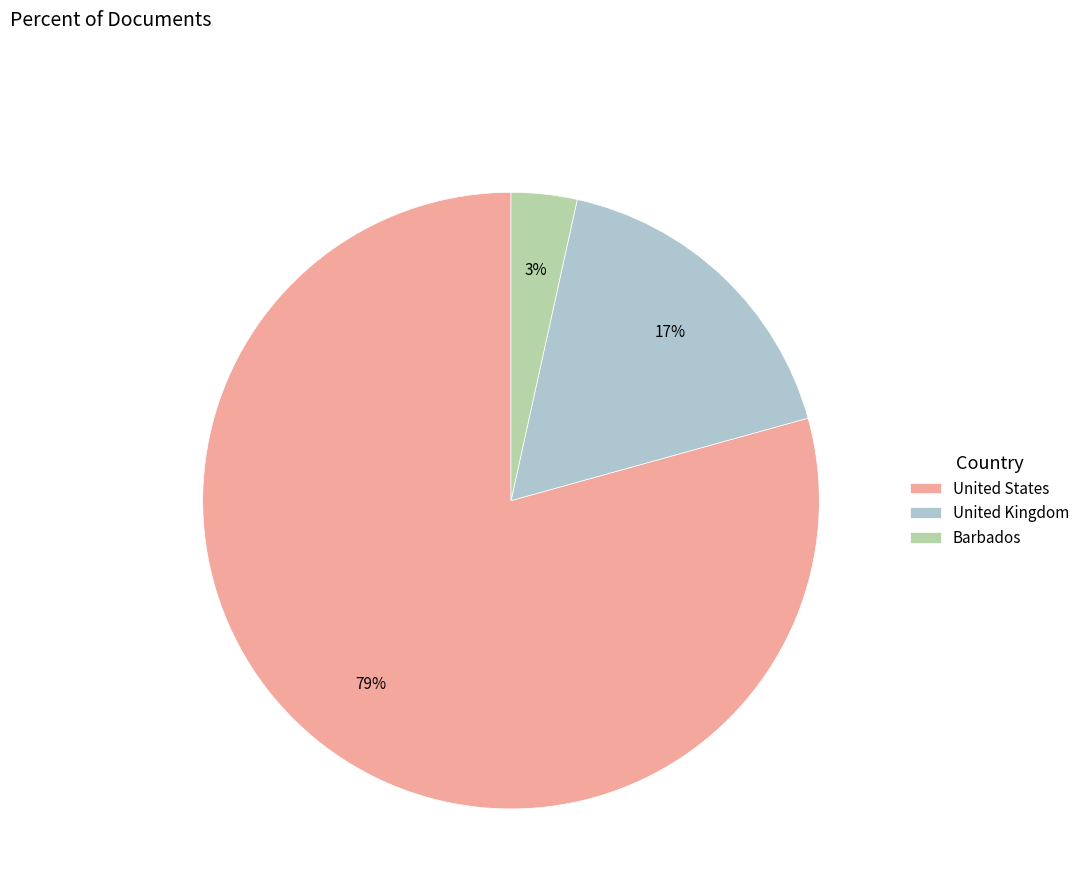

Is the sum of United Kingdom and Barbados greater than half?

No